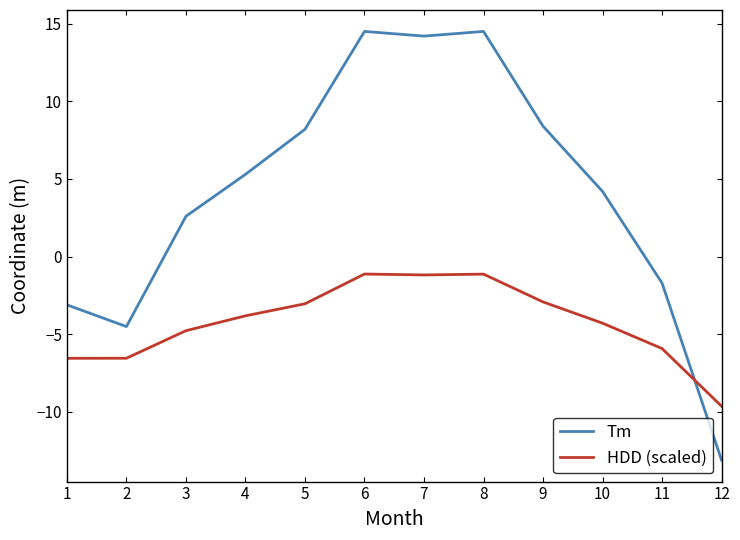

Where is HDD (scaled) nearest to the value -5?

3